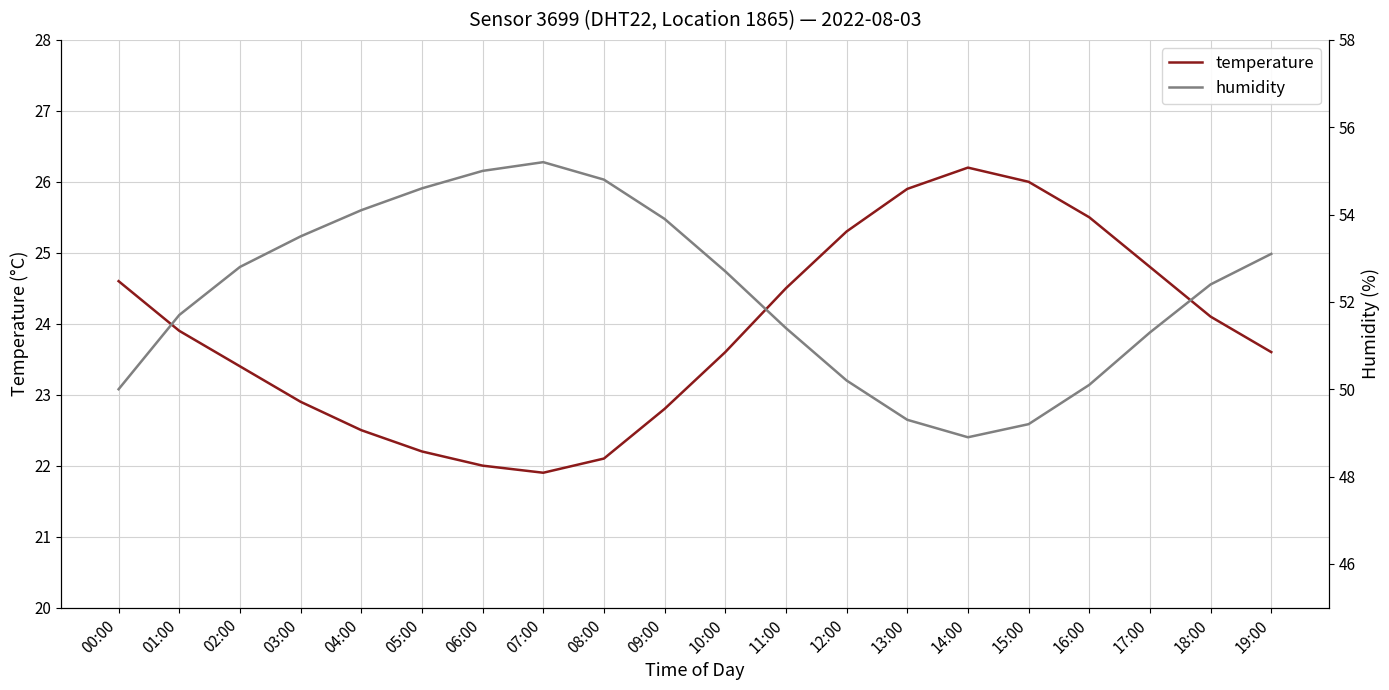

Rank the series by their average value, from highest to lowest.

humidity, temperature